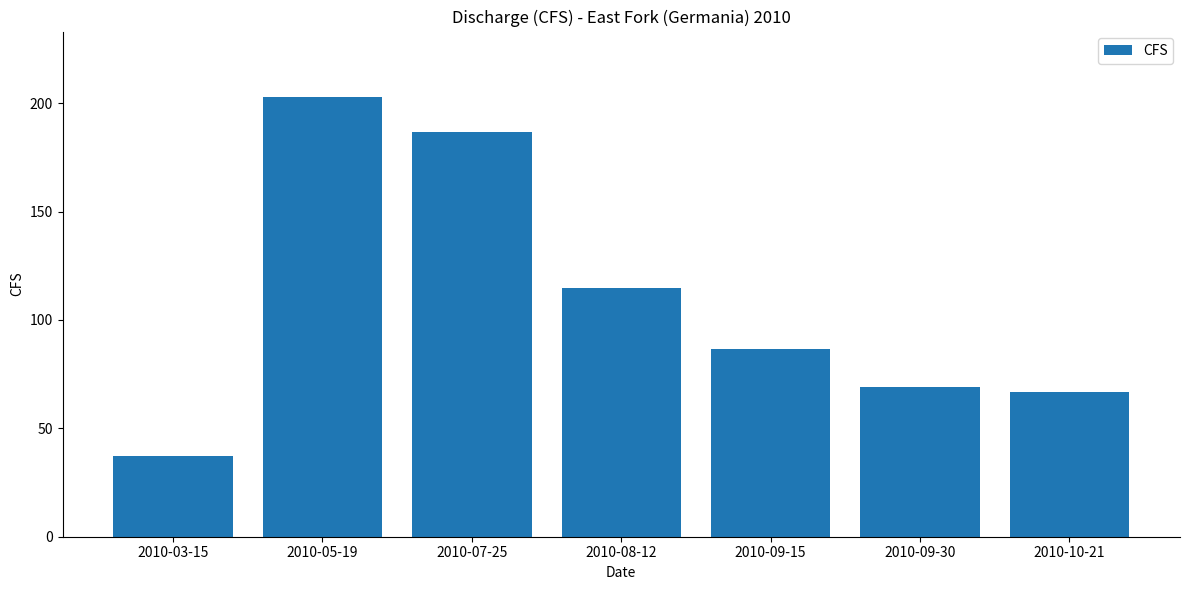

Count the number of data series in this chart.

1